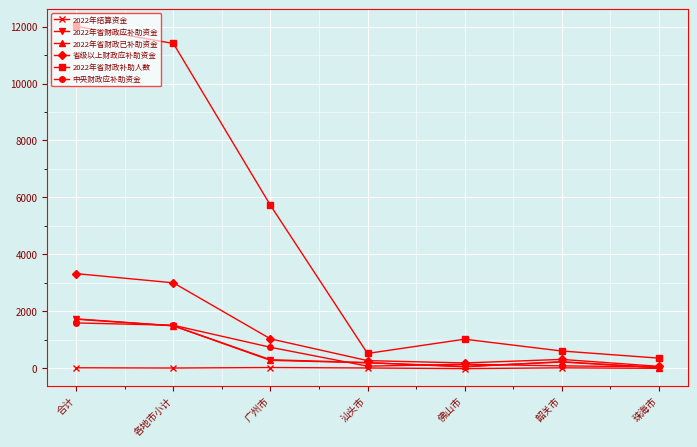

At which category does the chart reach its peak across all series?

合计